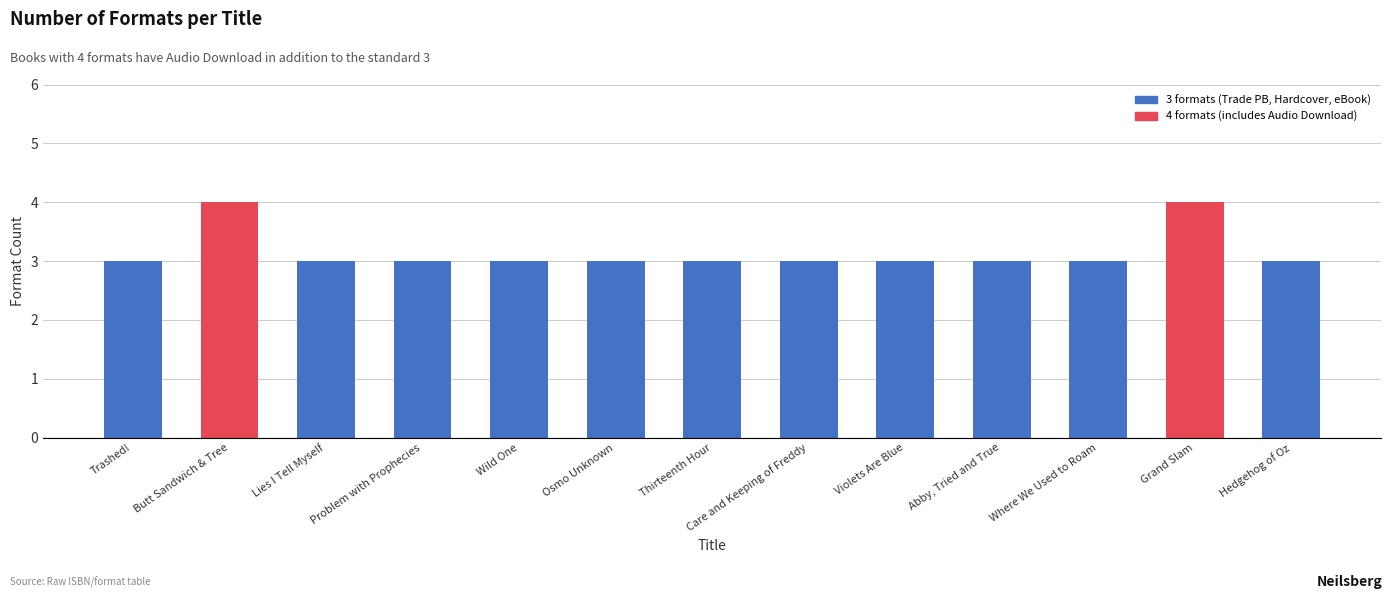

What is the label of the 8th bar from the left?

Care and Keeping of Freddy